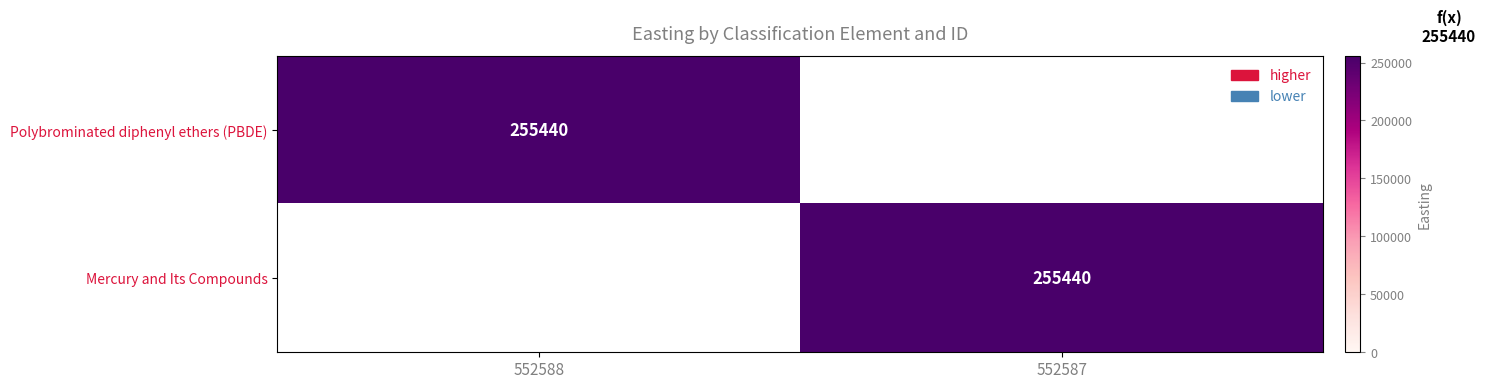

The Polybrominated diphenyl ethers (PBDE) series shows 116976 at 552588. True or false?

False